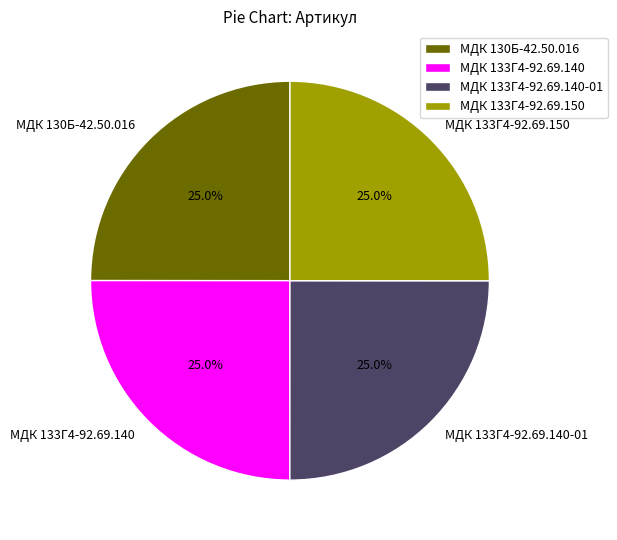

Approximately how many times larger is the value at МДК 133Г4-92.69.140 compared to МДК 133Г4-92.69.150?

1.0